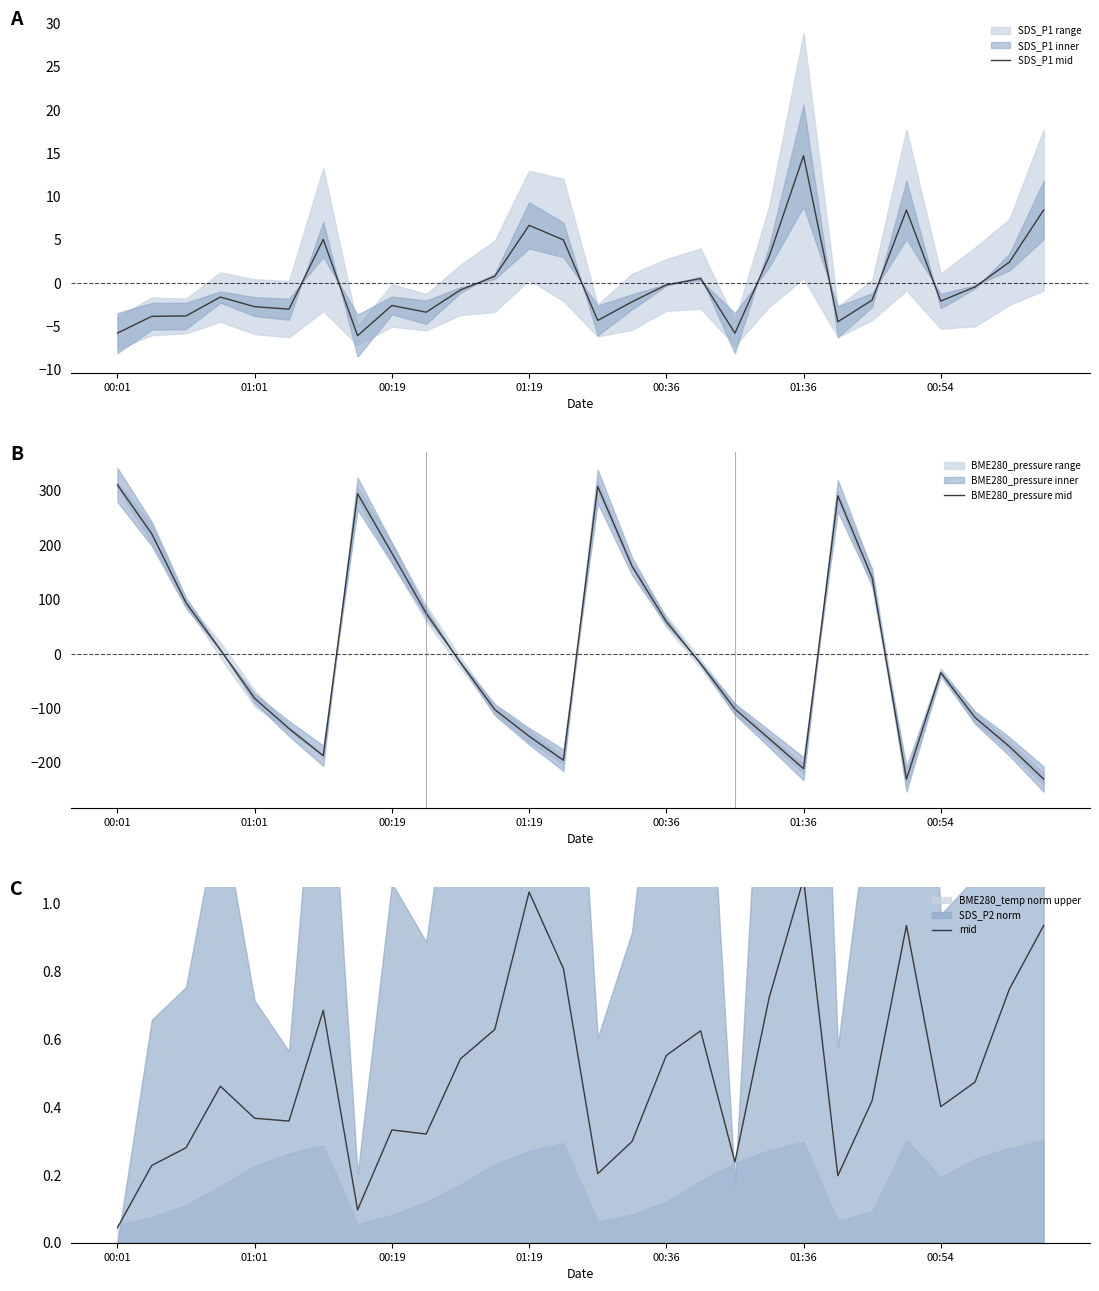

Which series has the widest spread of values?

BME280_pressure mid